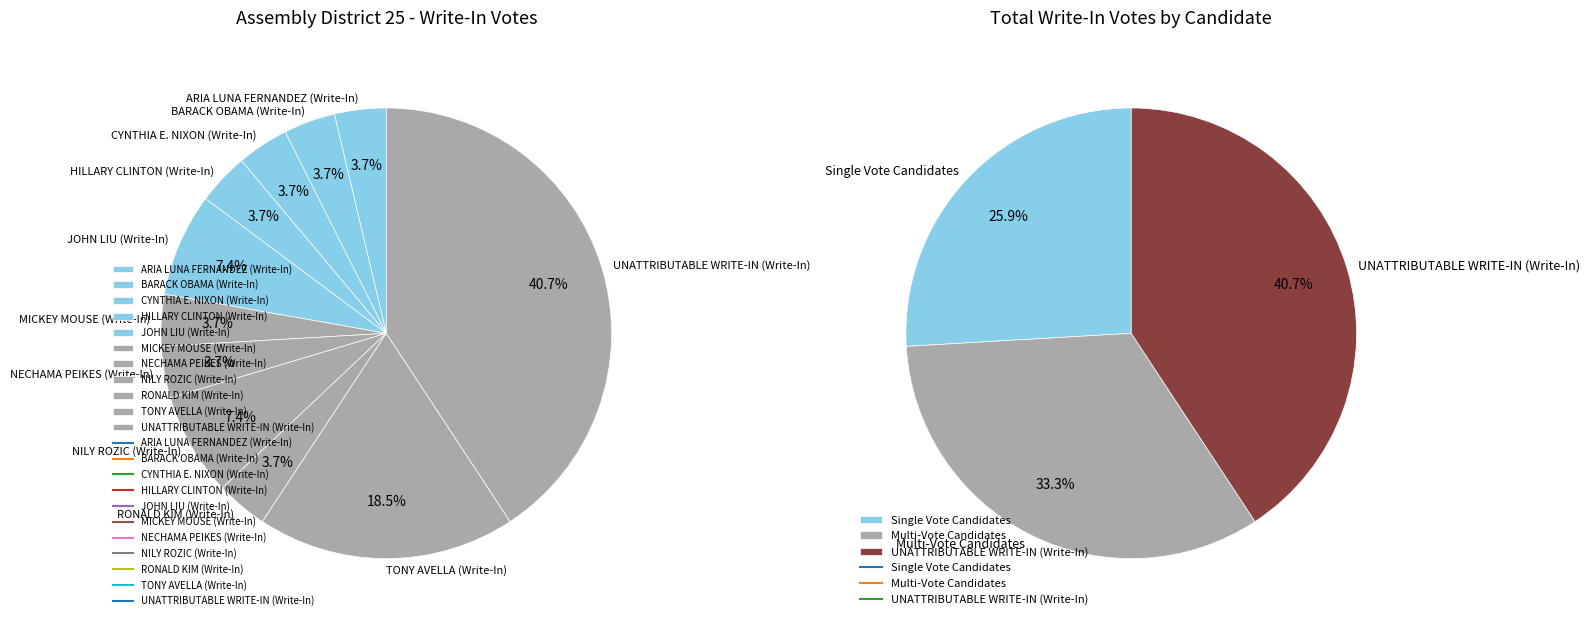

Between NILY ROZIC (Write-In) and HILLARY CLINTON (Write-In), which is larger?

NILY ROZIC (Write-In)